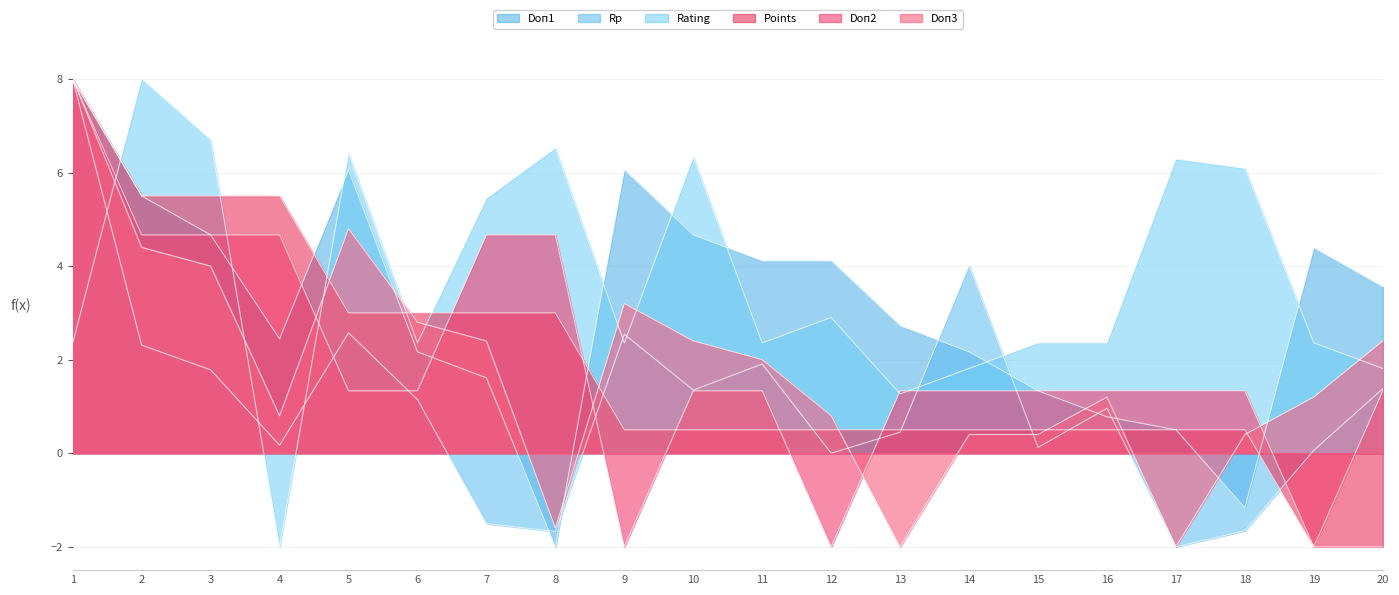

Which series has the largest range (max minus min)?

Rating